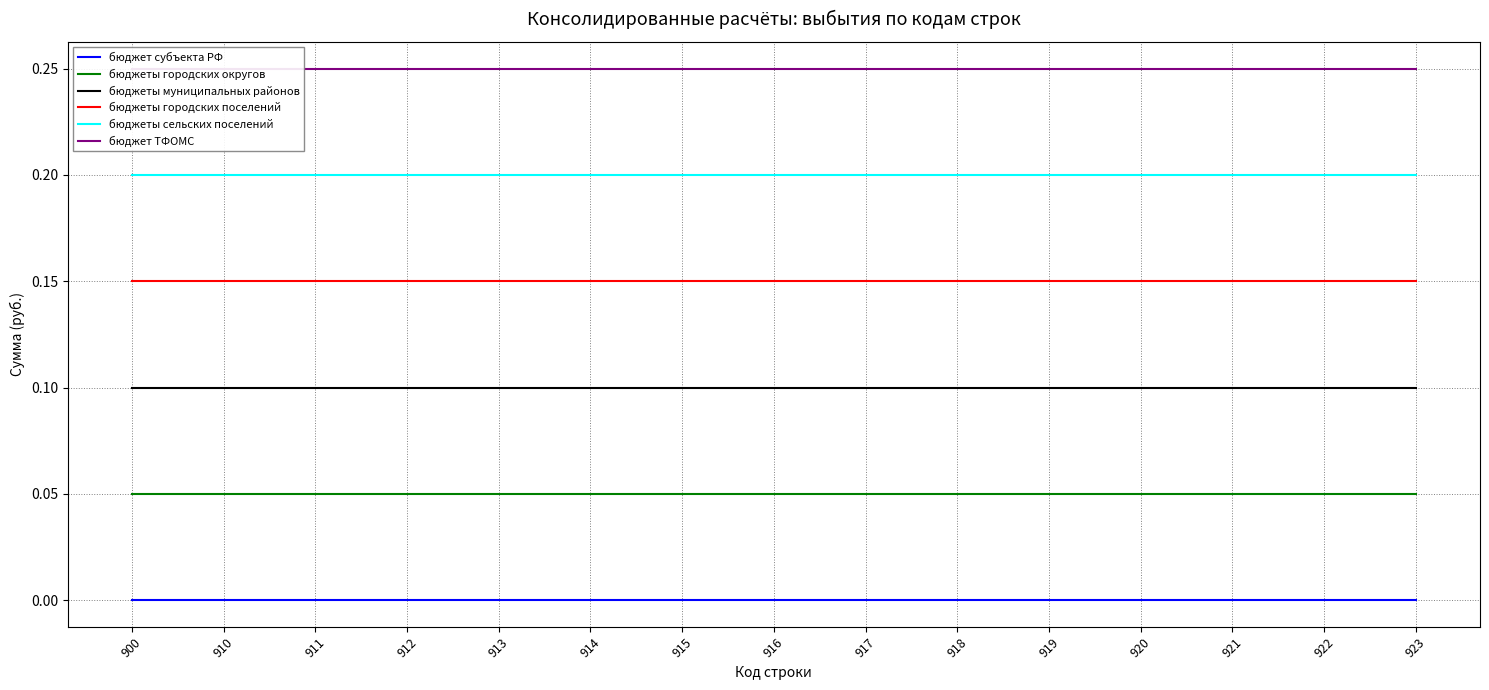

Where is бюджет субъекта РФ nearest to the value 0?

900